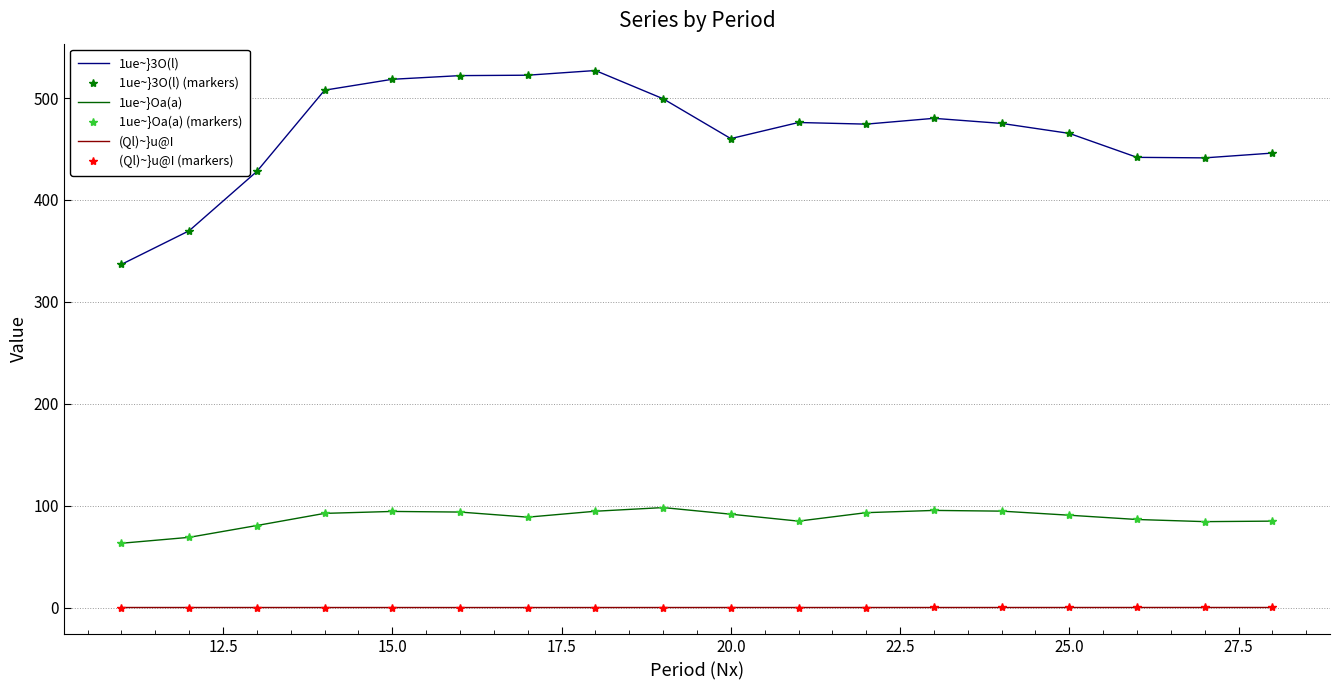

Reading left to right, extract all data points from this chart.

1ue~}3O(l): 336.8	369.8	428.0	507.7	518.4	522.0	522.4	527.0	499.3	460.2	476.0	474.4	480.1	475.1	465.3	441.8	441.3	446.0
1ue~}3O(l) (markers): 336.8	369.8	428.0	507.7	518.4	522.0	522.4	527.0	499.3	460.2	476.0	474.4	480.1	475.1	465.3	441.8	441.3	446.0
1ue~}Oa(a): 63.2	69.0	80.6	92.5	94.4	93.8	88.8	94.6	98.2	91.7	84.9	93.2	95.4	94.7	90.7	86.5	84.4	84.9
1ue~}Oa(a) (markers): 63.2	69.0	80.6	92.5	94.4	93.8	88.8	94.6	98.2	91.7	84.9	93.2	95.4	94.7	90.7	86.5	84.4	84.9
(Ql)~}u@I: 0.2	0.2	0.2	0.1	0.1	0.1	0.1	0.1	0.1	0.2	0.1	0.2	0.2	0.2	0.2	0.2	0.2	0.2
(Ql)~}u@I (markers): 0.2	0.2	0.2	0.1	0.1	0.1	0.1	0.1	0.1	0.2	0.1	0.2	0.2	0.2	0.2	0.2	0.2	0.2